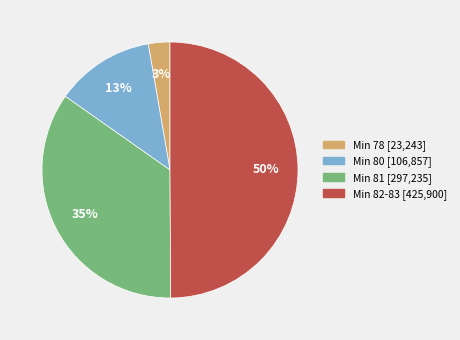

To the nearest percent, what is the average slice percentage?

25%